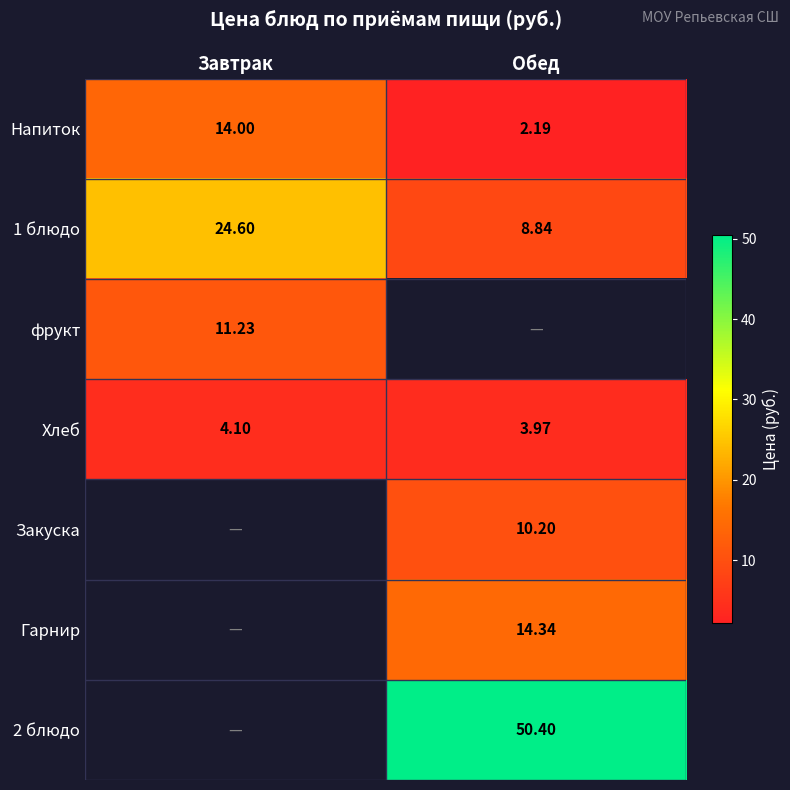

How many data points does each series have?

2